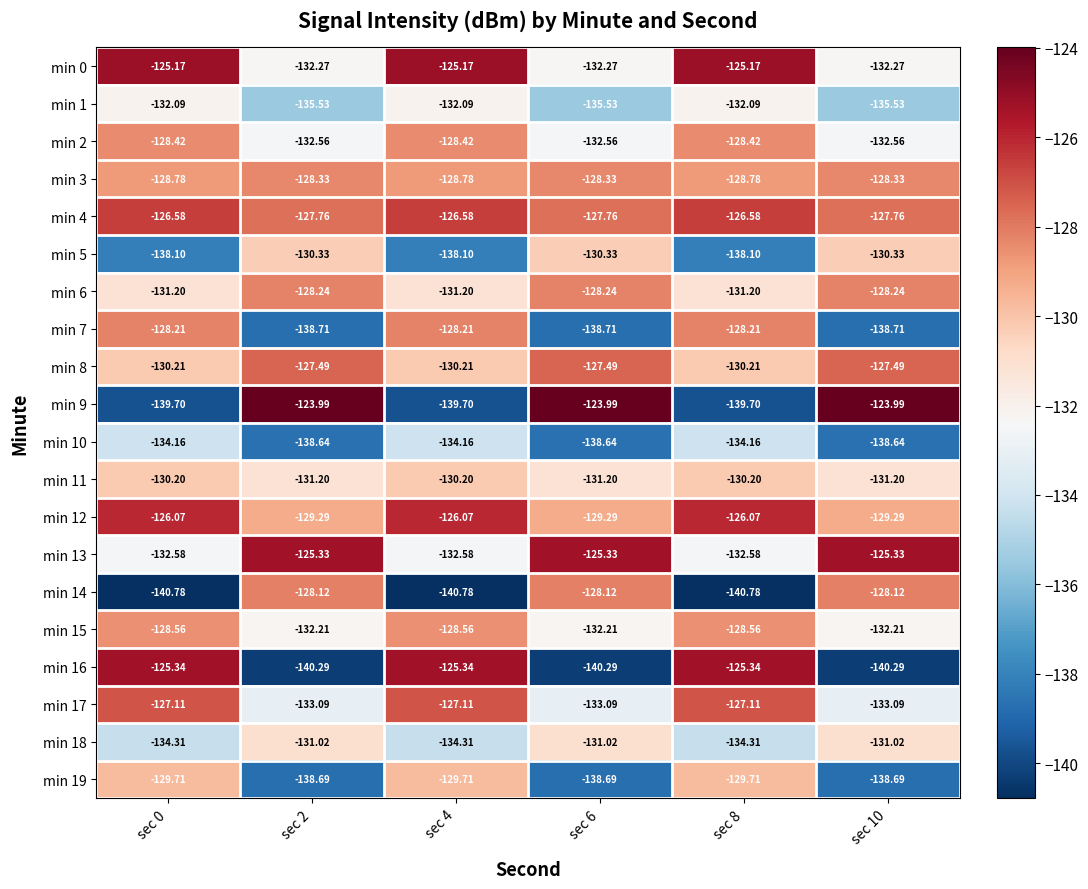

How many series are shown in this chart?

20